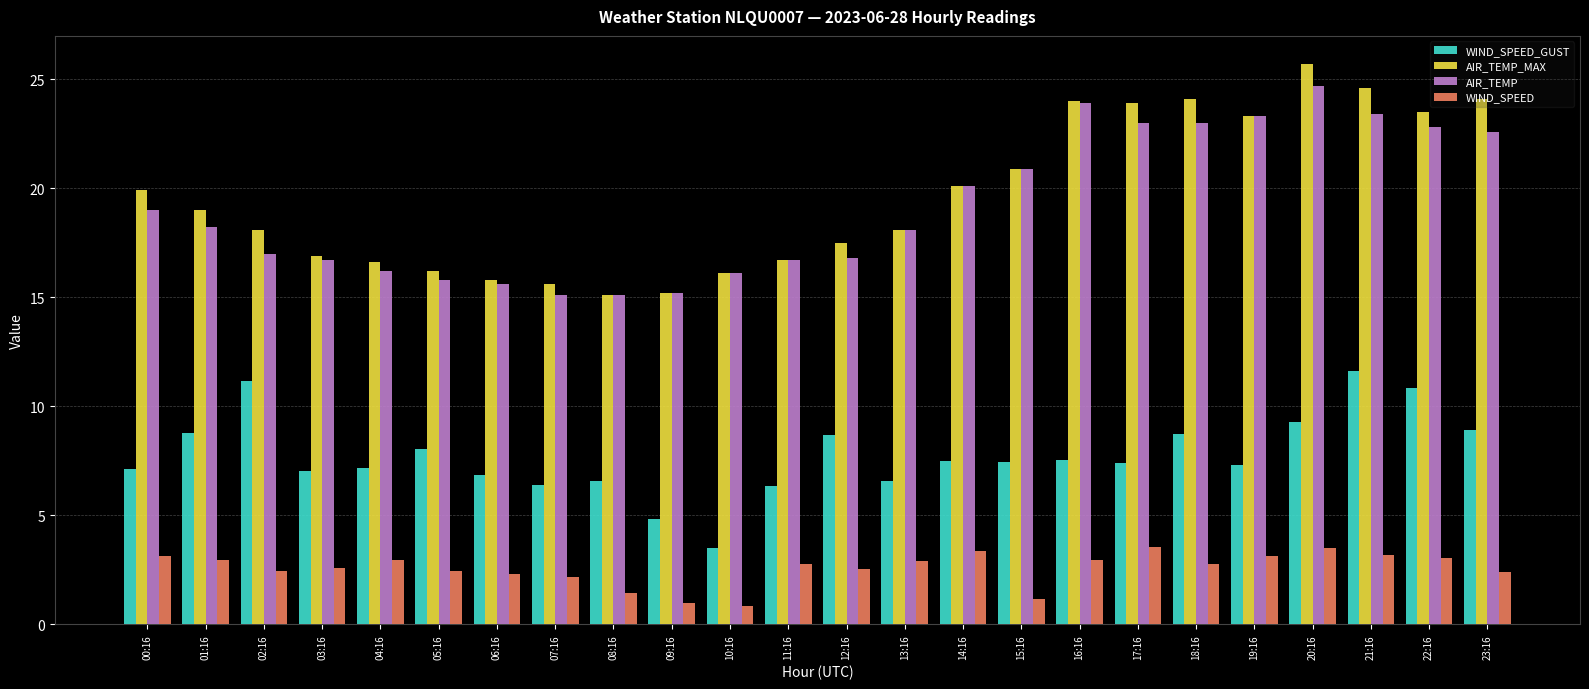

Count the number of data series in this chart.

4